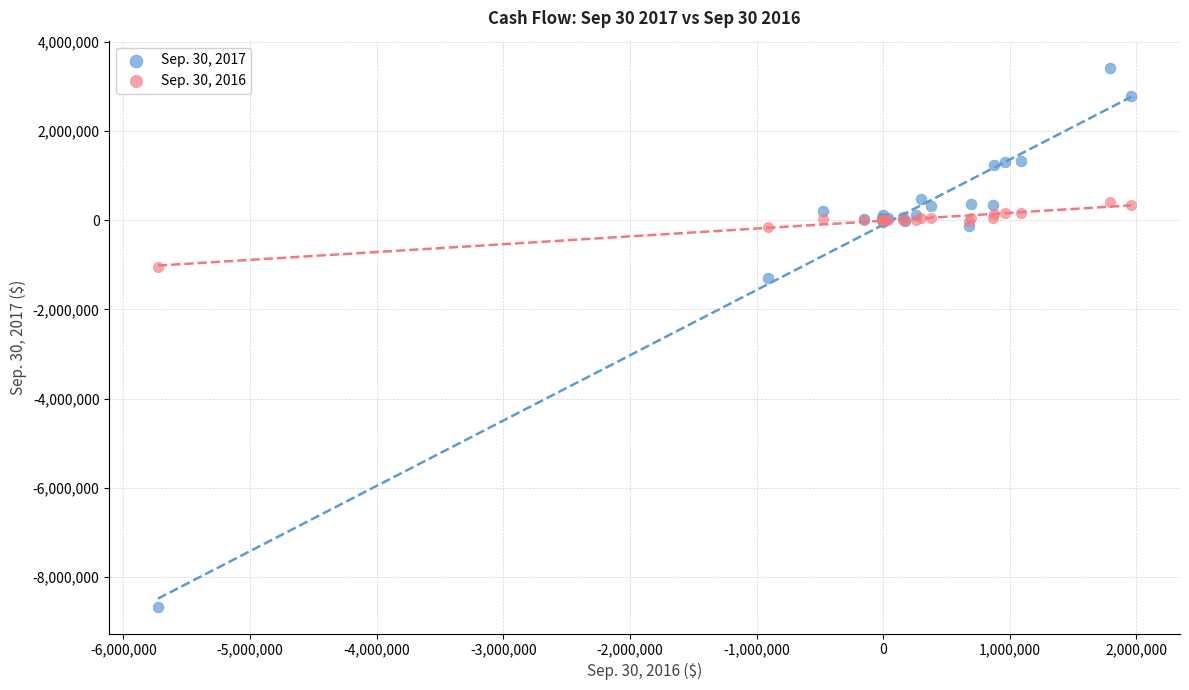

Across all series, what Y value is closest to -2620602?

-1296392.0